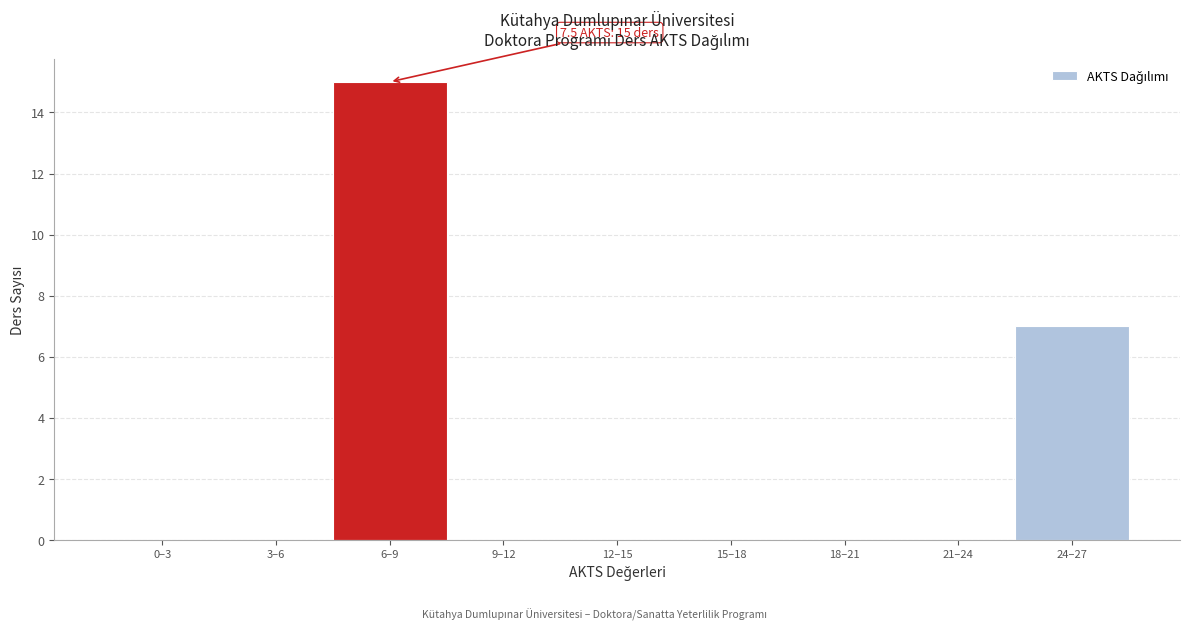

Reading right to left, extract all data points from this chart.

24–27=7	21–24=0	18–21=0	15–18=0	12–15=0	9–12=0	6–9=15	3–6=0	0–3=0